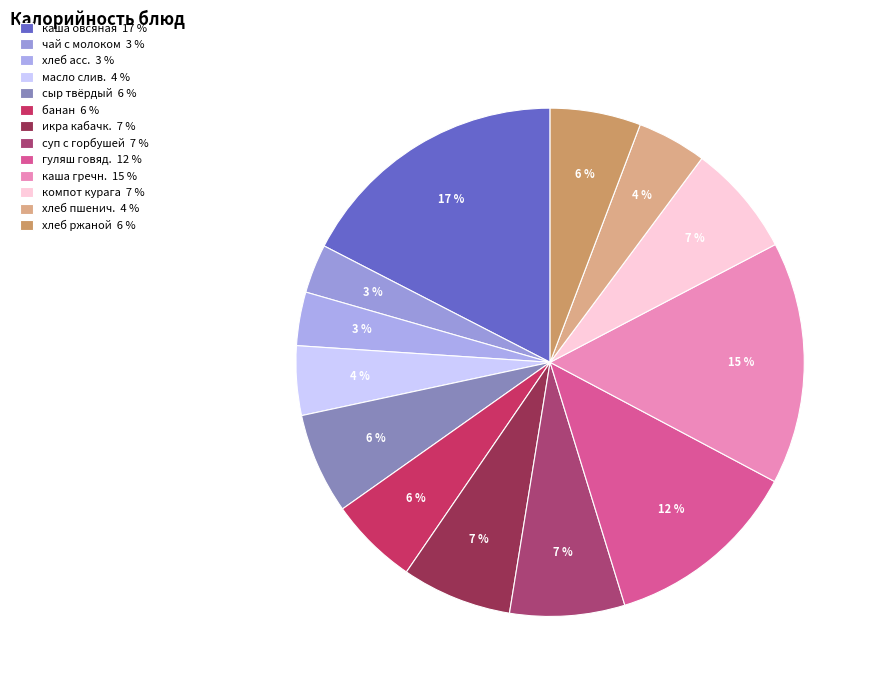

Which category has the smallest portion of the pie?

чай с молоком